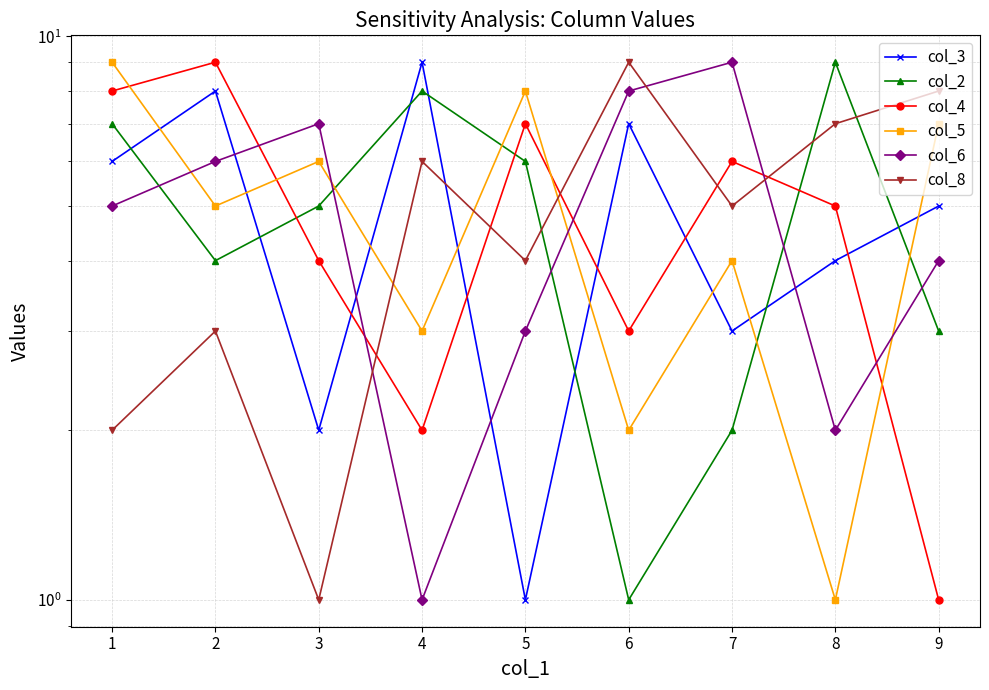

Read the col_4 value at 1.

8